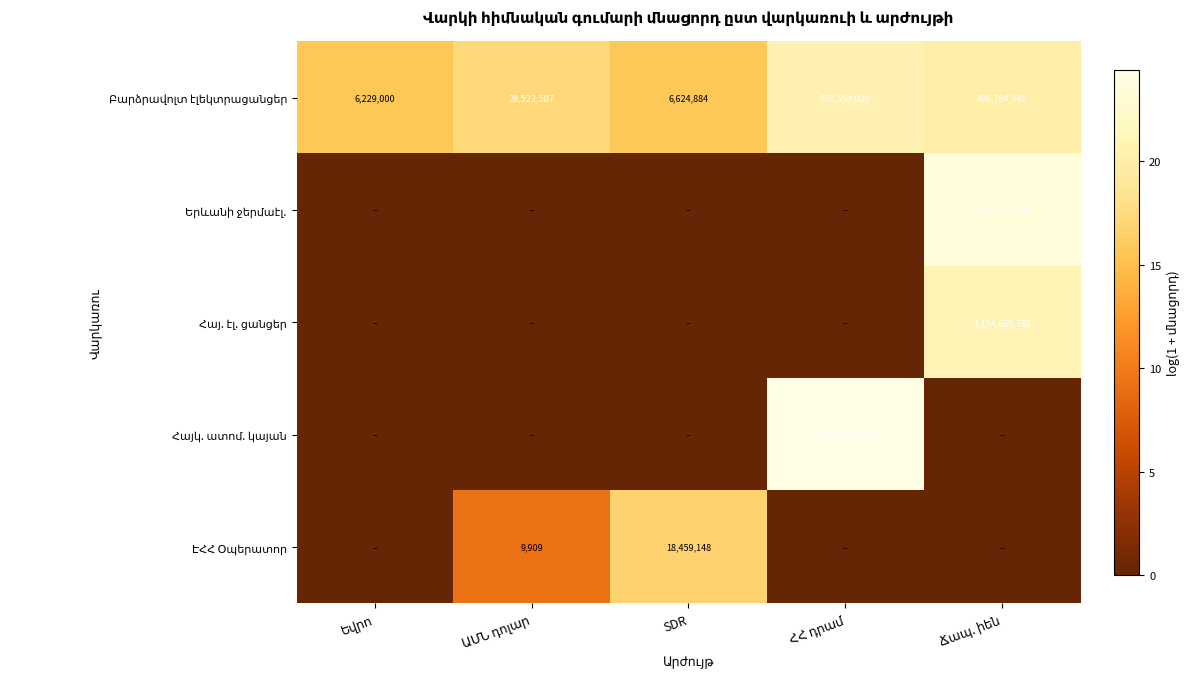

What is the difference between the Բարձրավոլտ էլեկտրացանցեր values at ՀՀ դրամ and ԱՄՆ դոլար?

3.4